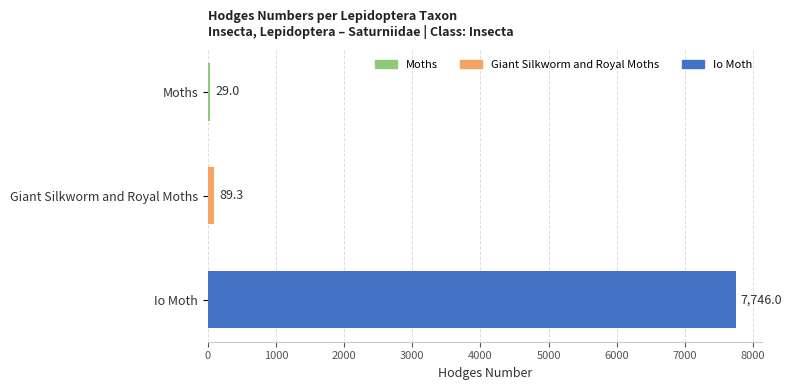

The value at Giant Silkworm and Royal Moths is 89.3. True or false?

True